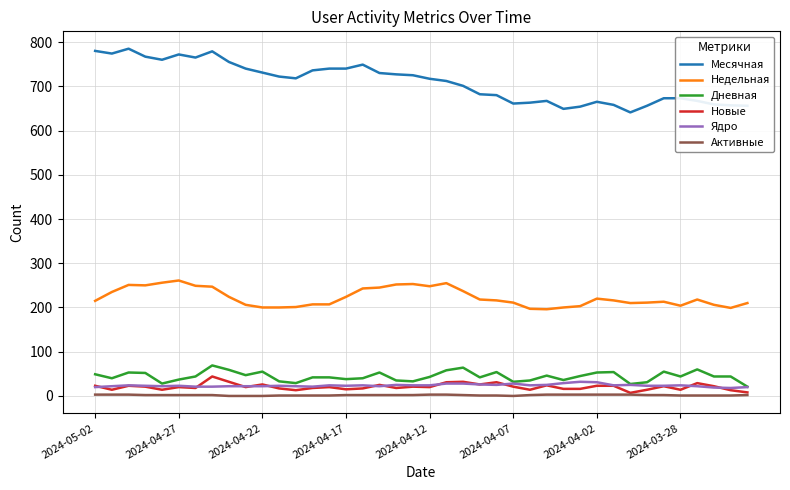

True or false: Активные and Недельная intersect in this chart.

False